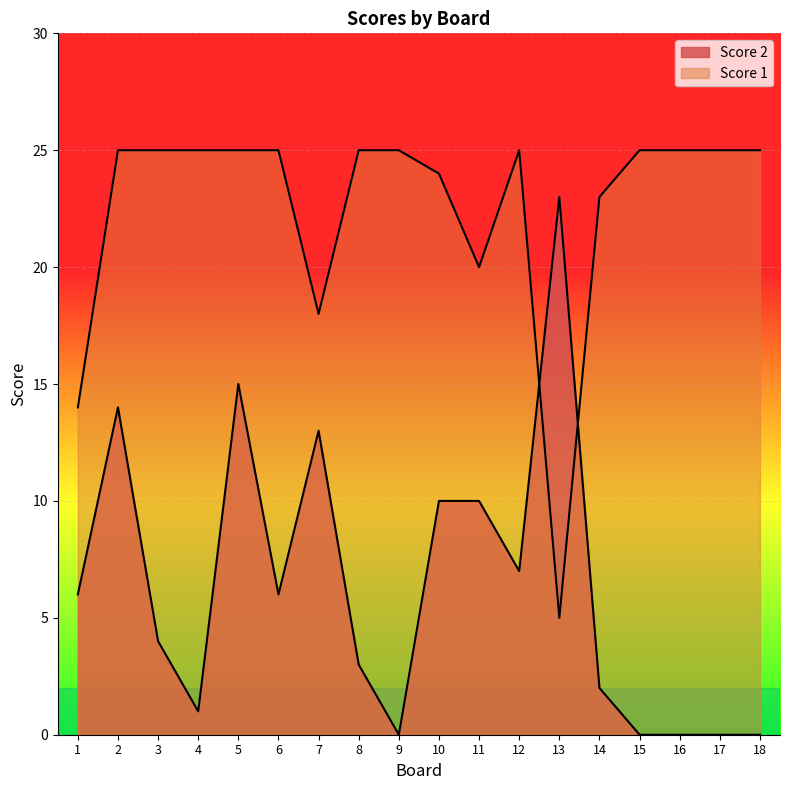

The Score 2 series shows 8 at 9. True or false?

False